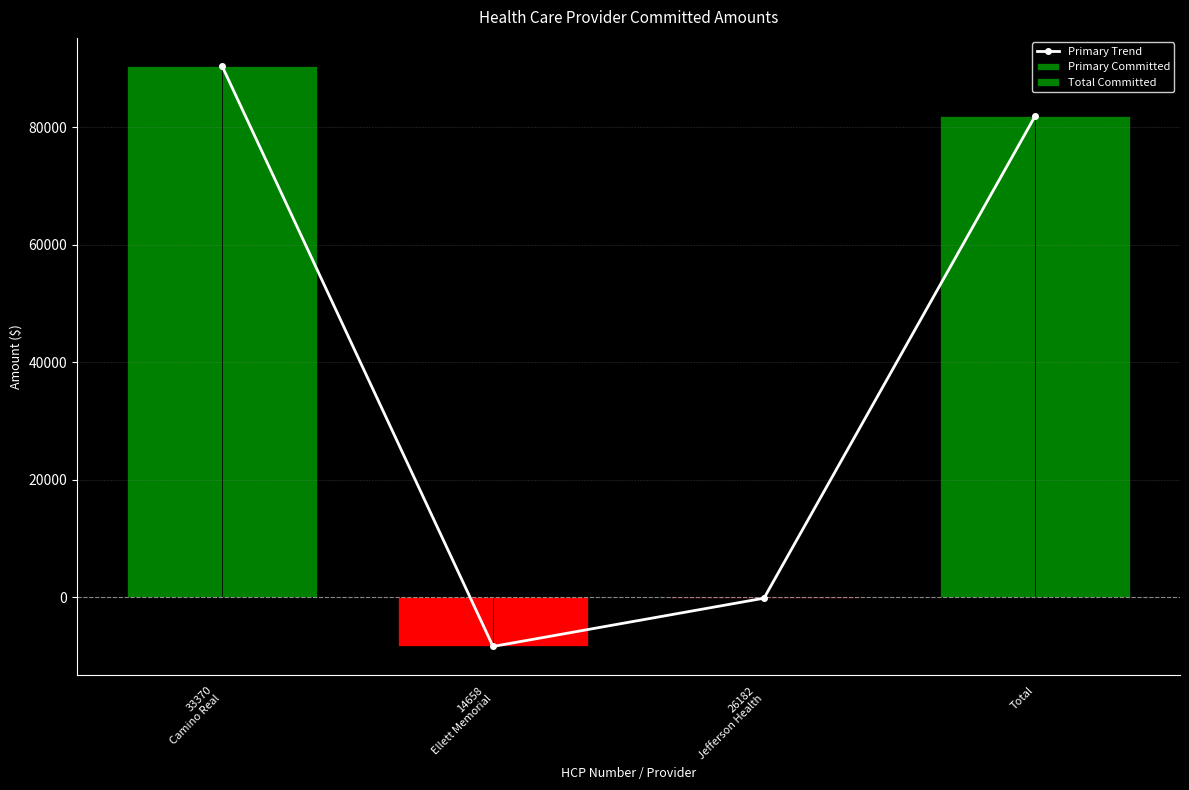

At how many categories does at least one series exceed 14359?

2